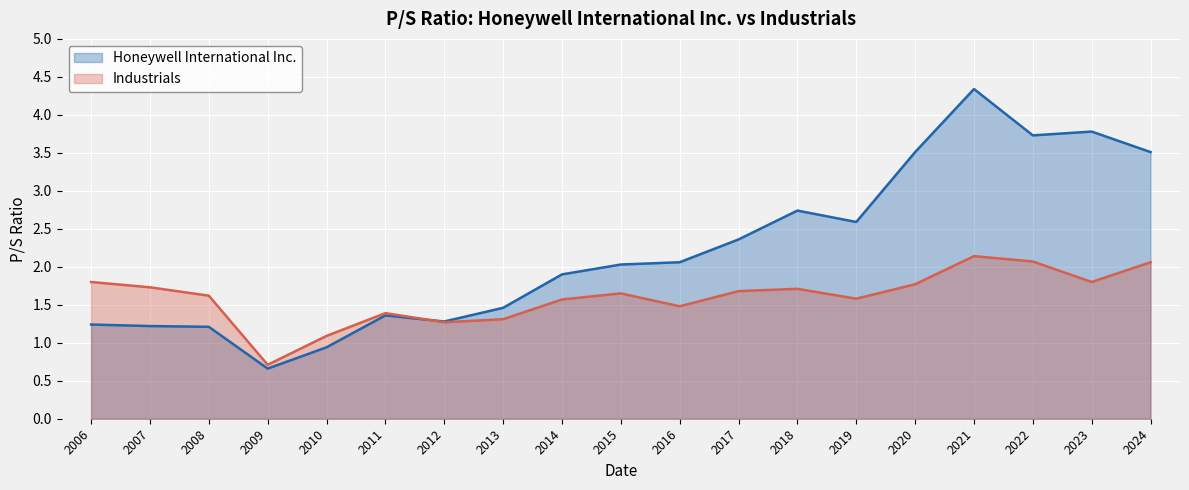

How many lines are shown in the chart?

2